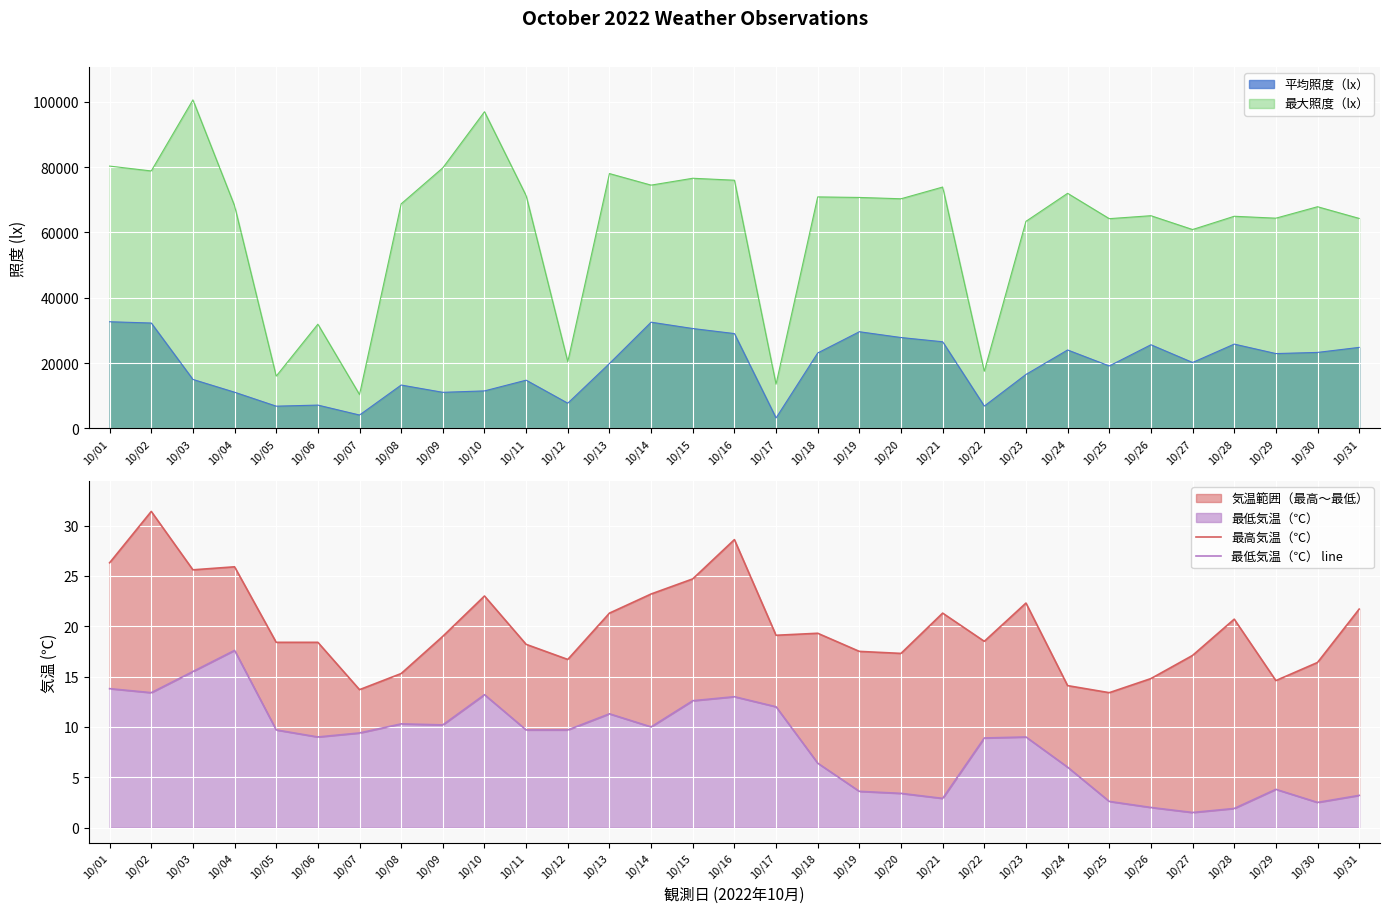

What is the value of the 最低気温（℃） line point at the 31st from the left?

3.2